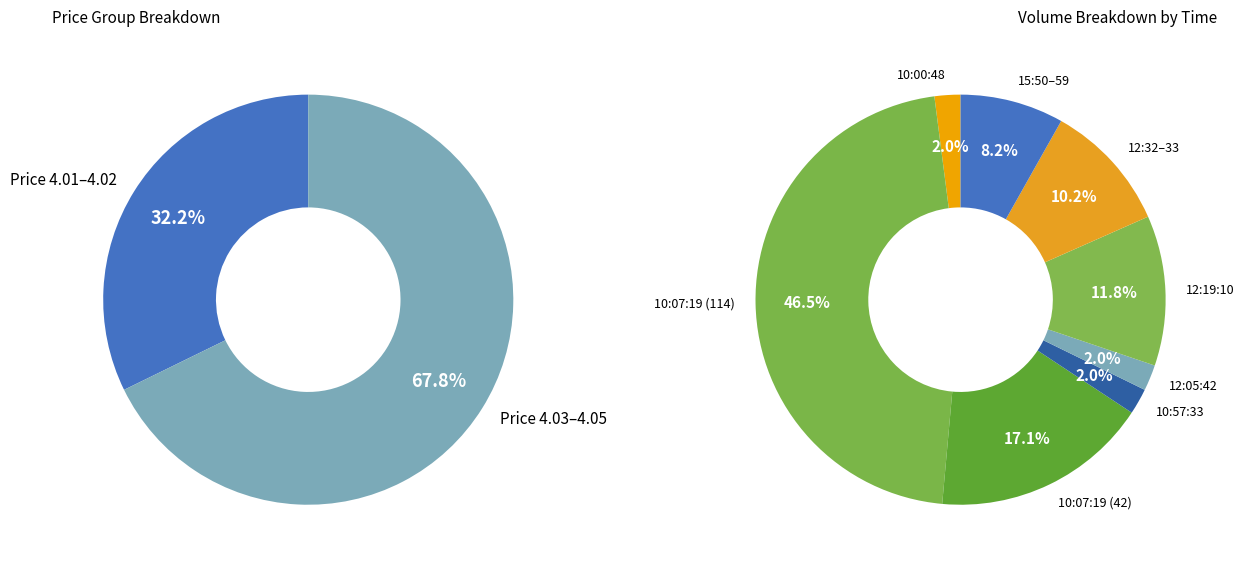

Is it true that 15:50:11+ is 1% of the pie?

False